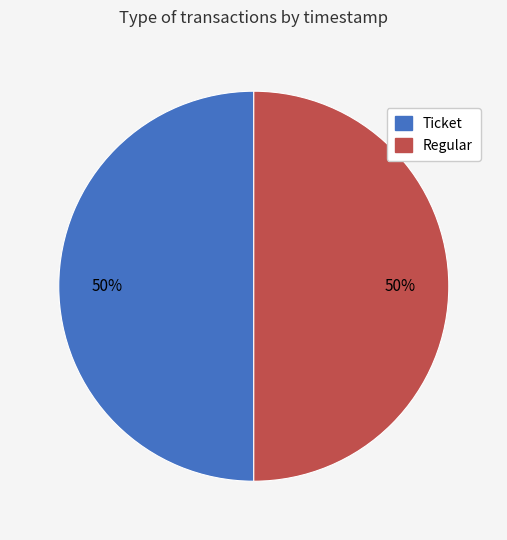

Count the number of slices in the pie.

2